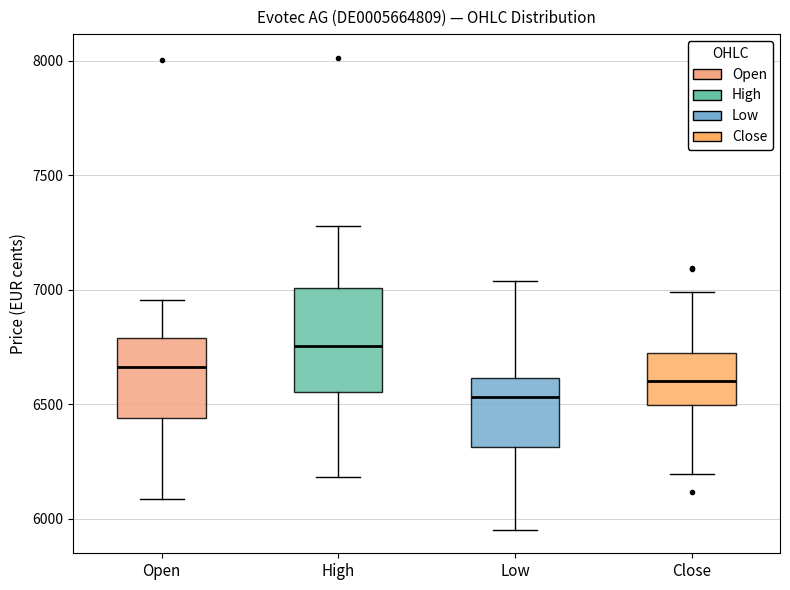

Reading left to right, transcribe this box plot: for each box, give where its median line is, the range the box spans, and where its two whiskers end, as read against the y-axis. The values are not printed on the chart, so give them approximately, as read against the axis.

Open: median 6650, box 6450 to 6800, whiskers 6100 to 6950
High: median 6750, box 6550 to 7000, whiskers 6200 to 7300
Low: median 6550, box 6300 to 6600, whiskers 5950 to 7050
Close: median 6600, box 6500 to 6700, whiskers 6200 to 7000